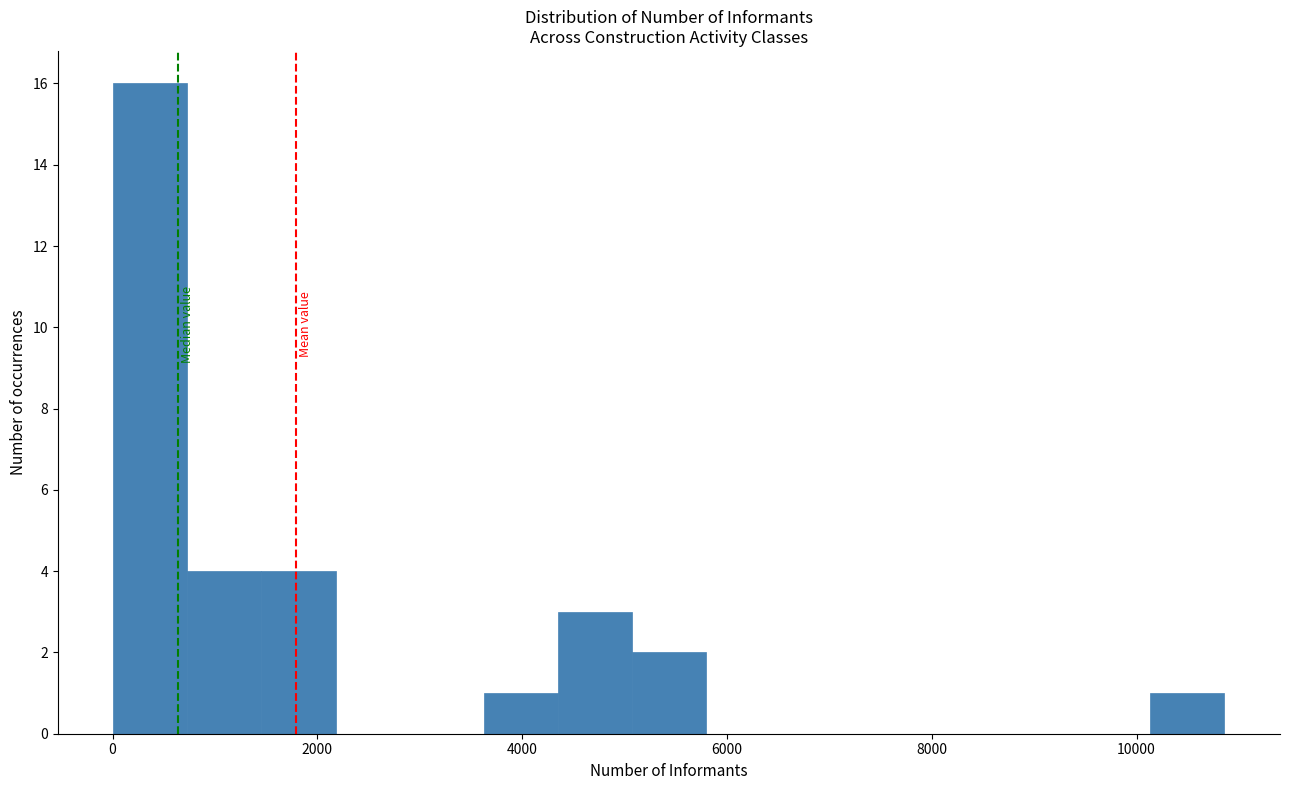

Read against the x-axis, roughly where is the centre of the tallest bar?

400